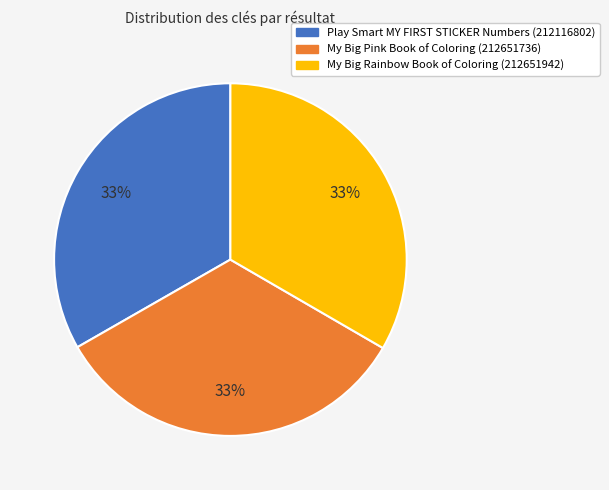

Count the number of slices in the pie.

3